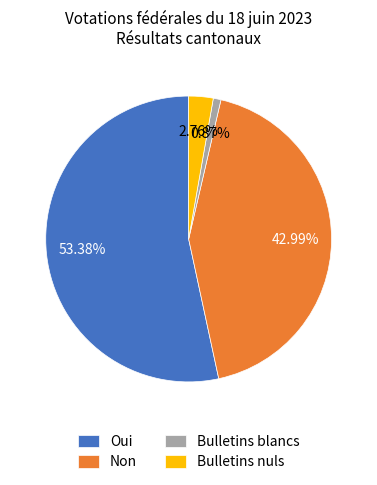

Is there a majority slice in this chart?

Yes